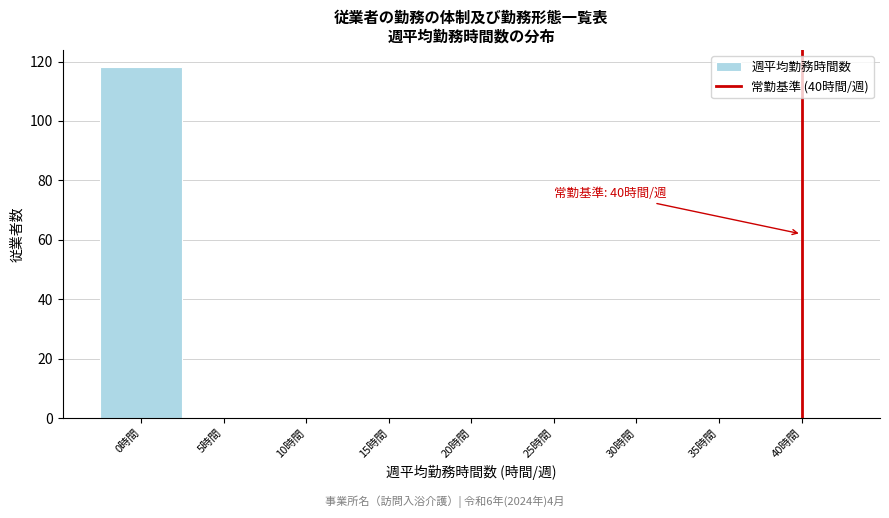

Over which range of the x-axis is the bar tallest?

-2.5 to 2.5